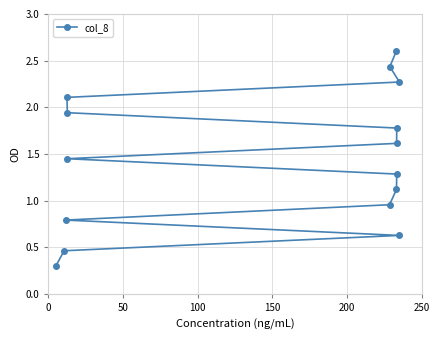

What is the difference between the maximum and second lowest values?

2.1